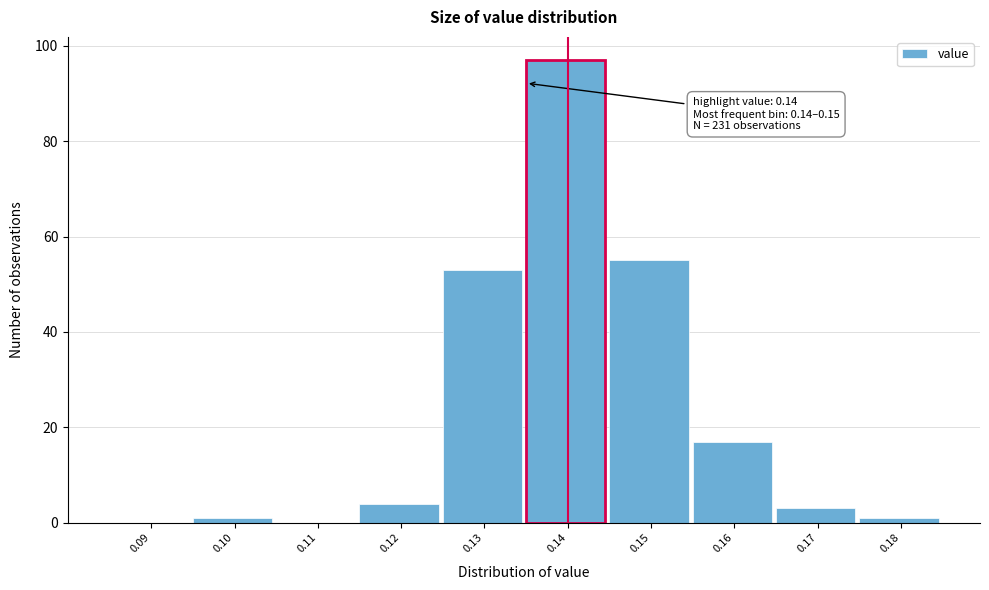

Reading right to left, transcribe all the data shown in this chart.

0.18=1	0.17=3	0.16=17	0.15=55	0.14=97	0.13=53	0.12=4	0.11=0	0.10=1	0.09=0